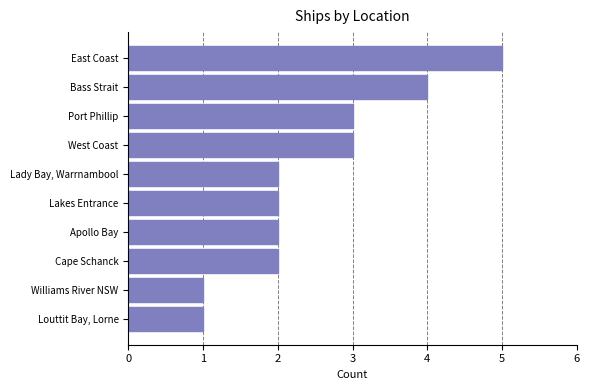

True or false: the data shows 4 at Bass Strait.

True